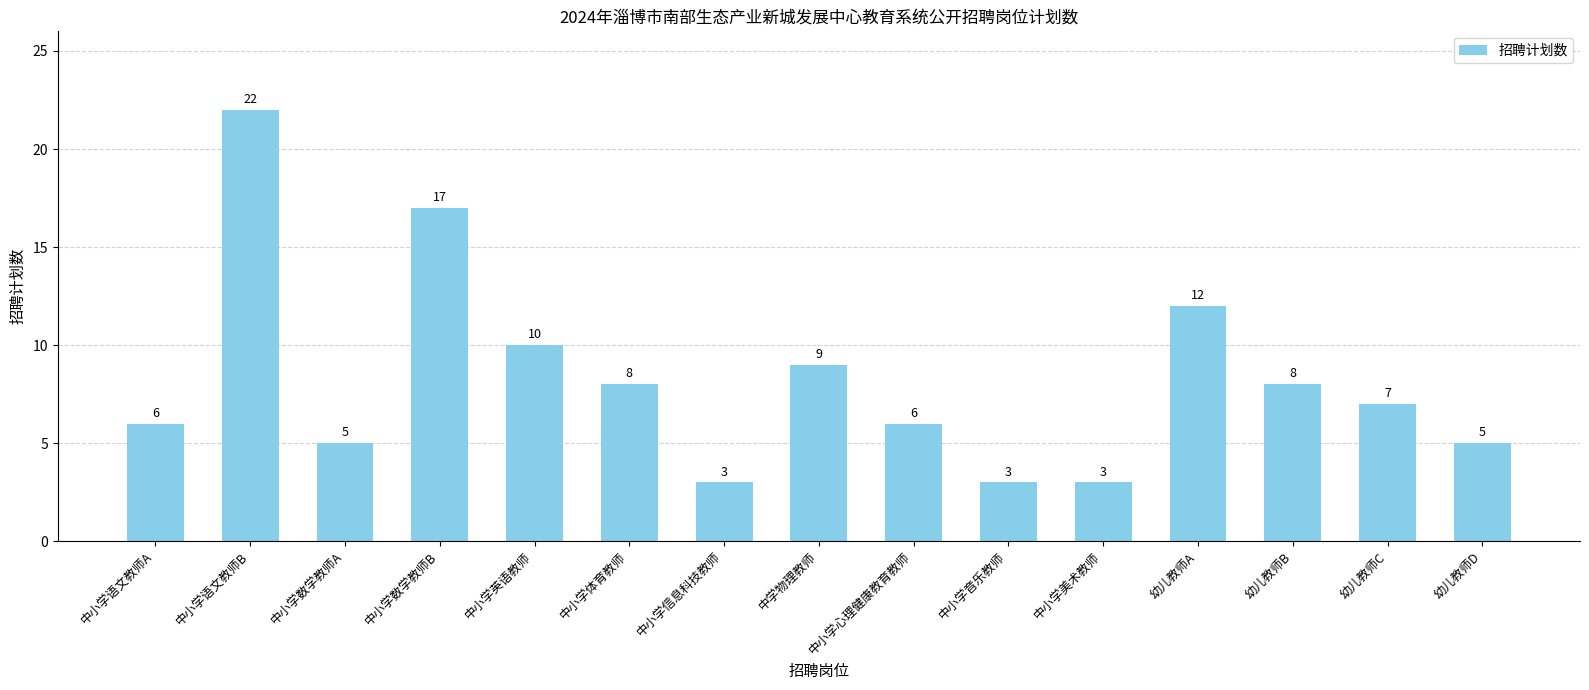

At which label does the data first exceed 7?

中小学语文教师B